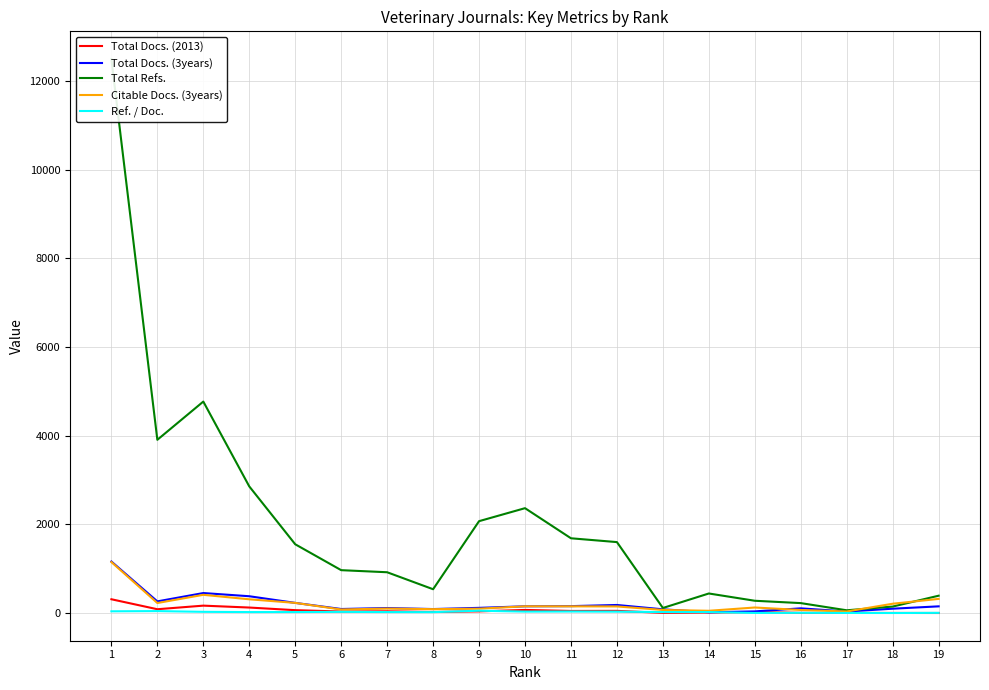

How many lines are shown in the chart?

5